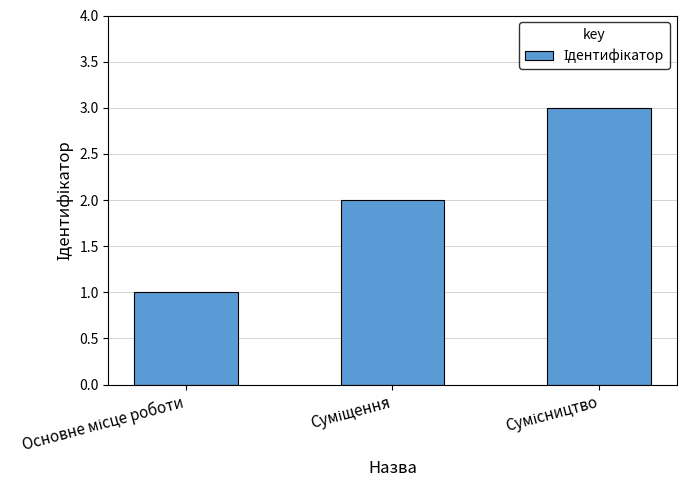

What is the greatest value displayed?

3